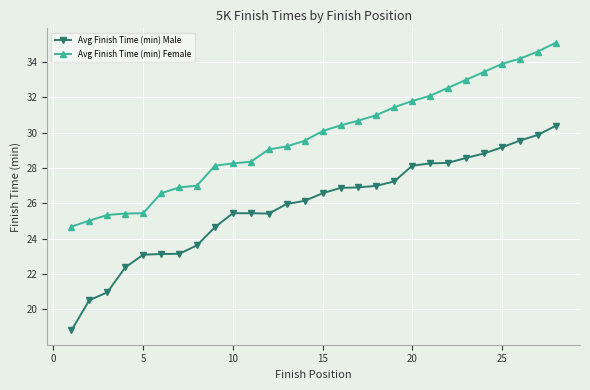

What is the sum of all Avg Finish Time (min) Female values?

833.4